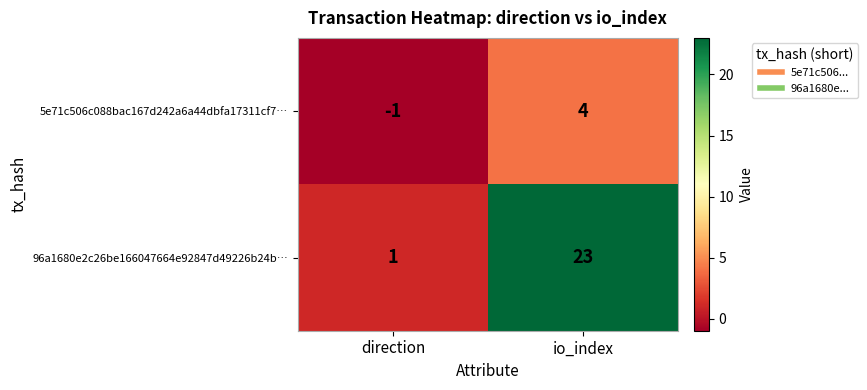

Between direction and io_index, which series saw the biggest shift?

96a1680e2c26be166047664e92847d49226b24b…